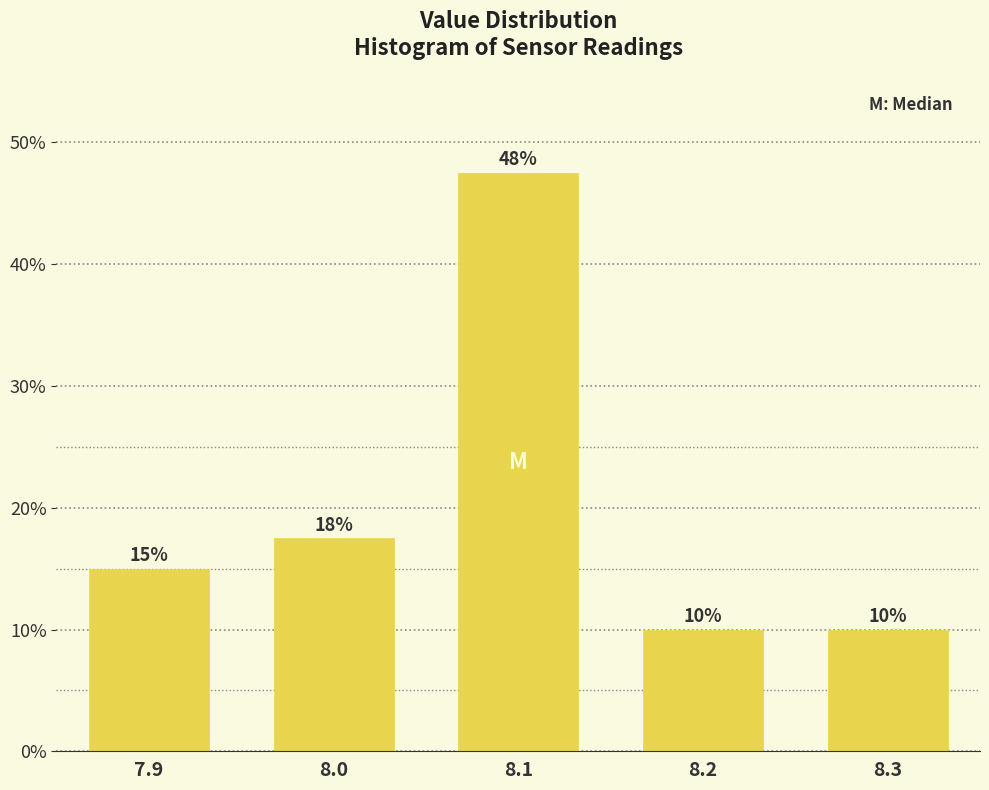

What is the greatest value displayed?

47.5